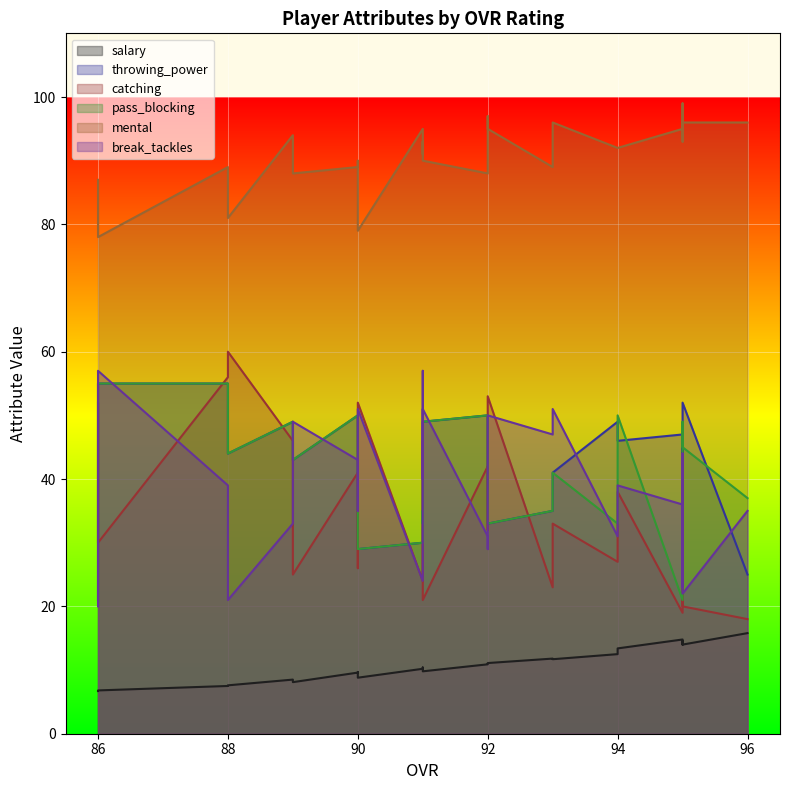

How many interior local peaks does the catching series have?

8